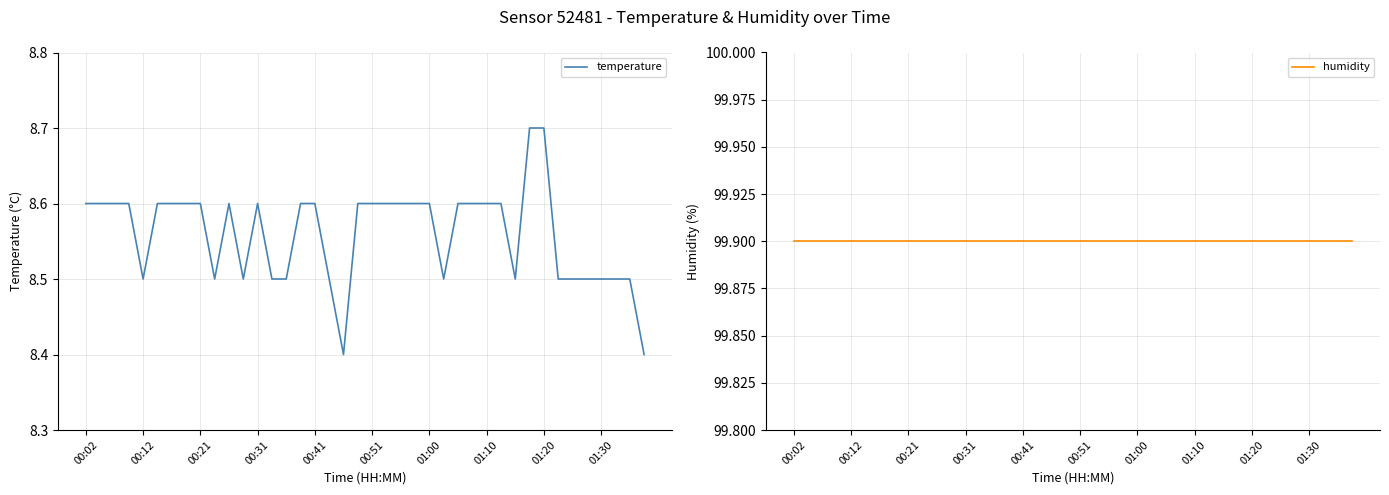

Reading right to left, transcribe all the data shown in this chart.

temperature: 8.4	8.5	8.5	8.5	8.5	8.5	8.5	8.7	8.7	8.5	8.6	8.6	8.6	8.6	8.5	8.6	8.6	8.6	8.6	8.6	8.6	8.4	8.5	8.6	8.6	8.5	8.5	8.6	8.5	8.6	8.5	8.6	8.6	8.6	8.6	8.5	8.6	8.6	8.6	8.6
humidity: 99.9	99.9	99.9	99.9	99.9	99.9	99.9	99.9	99.9	99.9	99.9	99.9	99.9	99.9	99.9	99.9	99.9	99.9	99.9	99.9	99.9	99.9	99.9	99.9	99.9	99.9	99.9	99.9	99.9	99.9	99.9	99.9	99.9	99.9	99.9	99.9	99.9	99.9	99.9	99.9